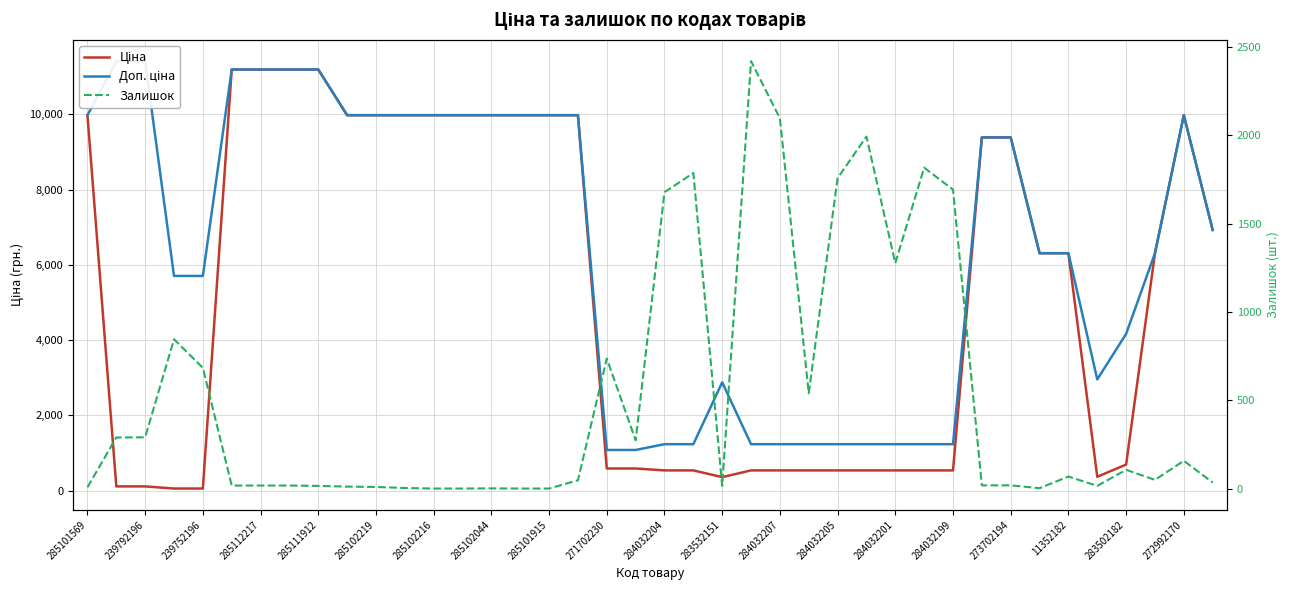

List the series in order of their peak value, lowest first.

Залишок, Ціна, Доп. ціна